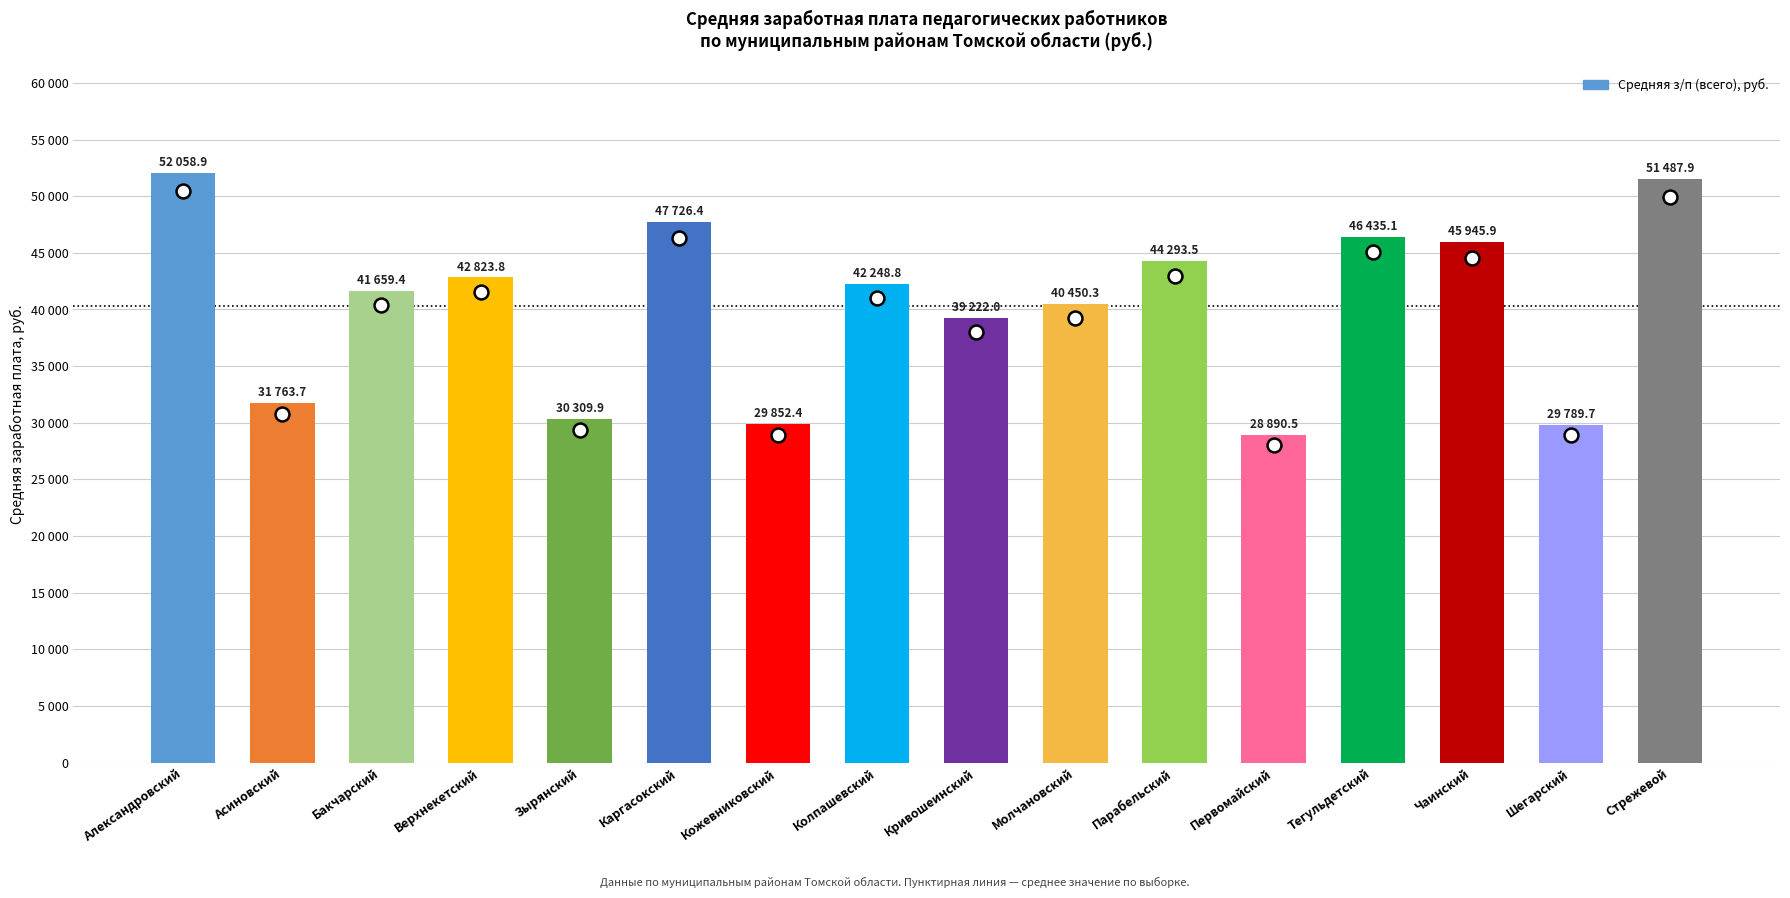

What is the sum of the values at Шегарский and Кривошеинский?

69011.7